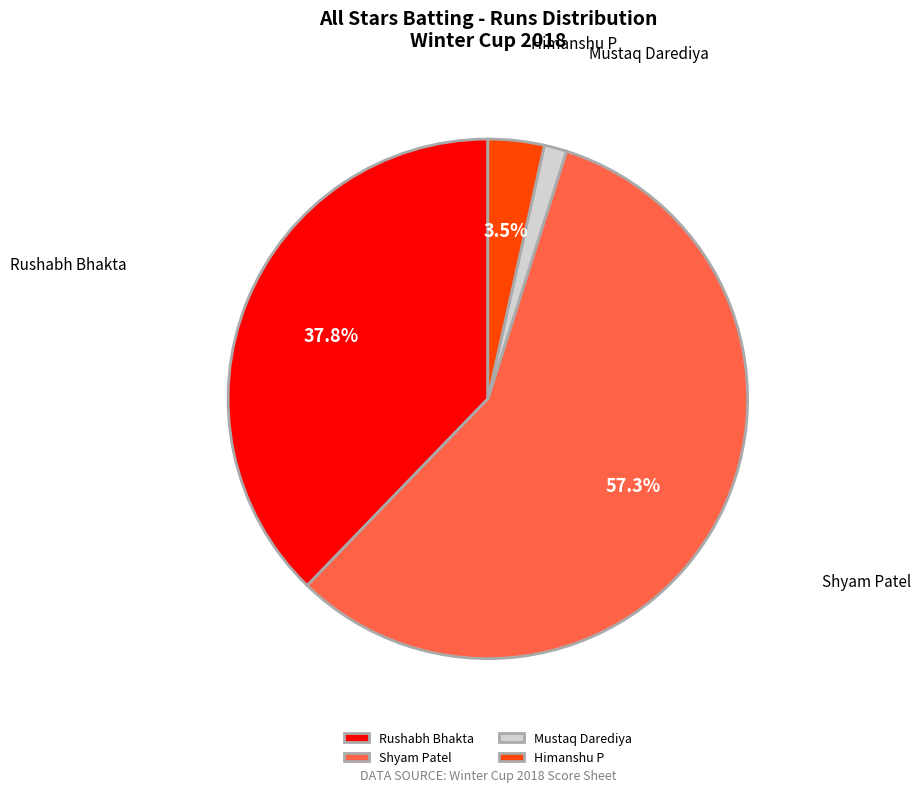

Does Himanshu P represent more than half of the total?

No